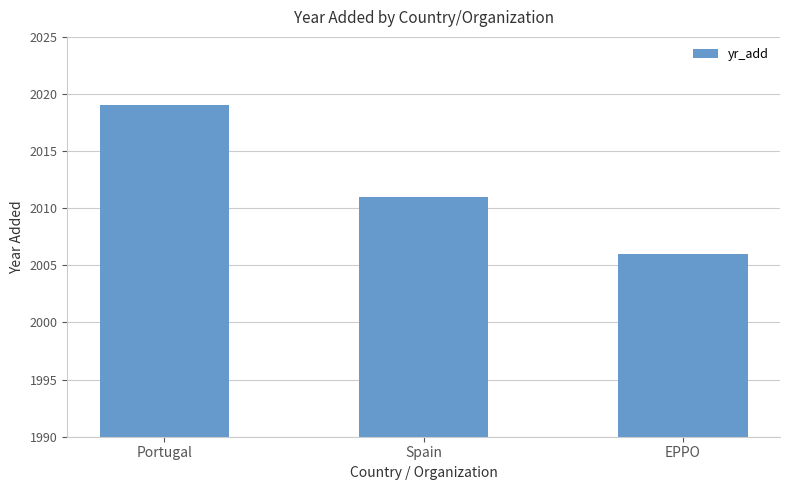

Are the bars grouped side by side (vs. stacked)?

No